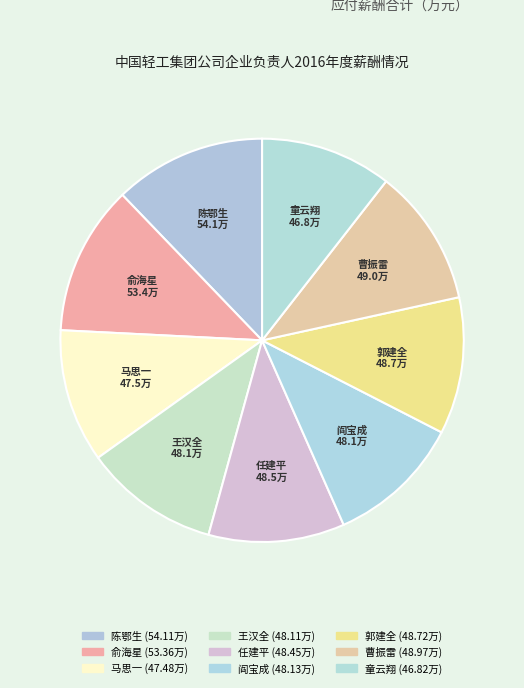

How many slices are in this pie chart?

9